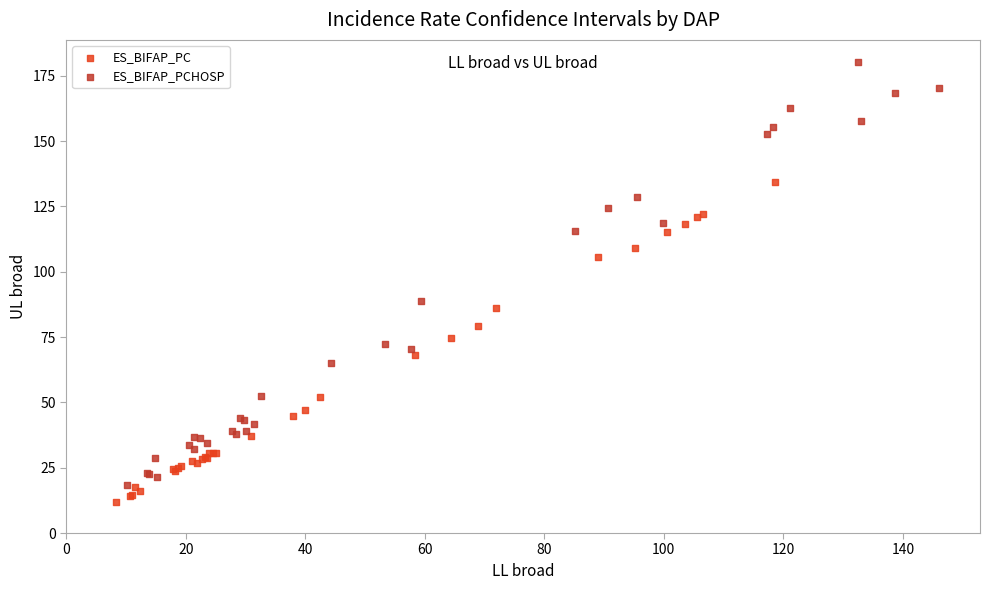

Which series has the largest Y range (max minus min)?

ES_BIFAP_PCHOSP